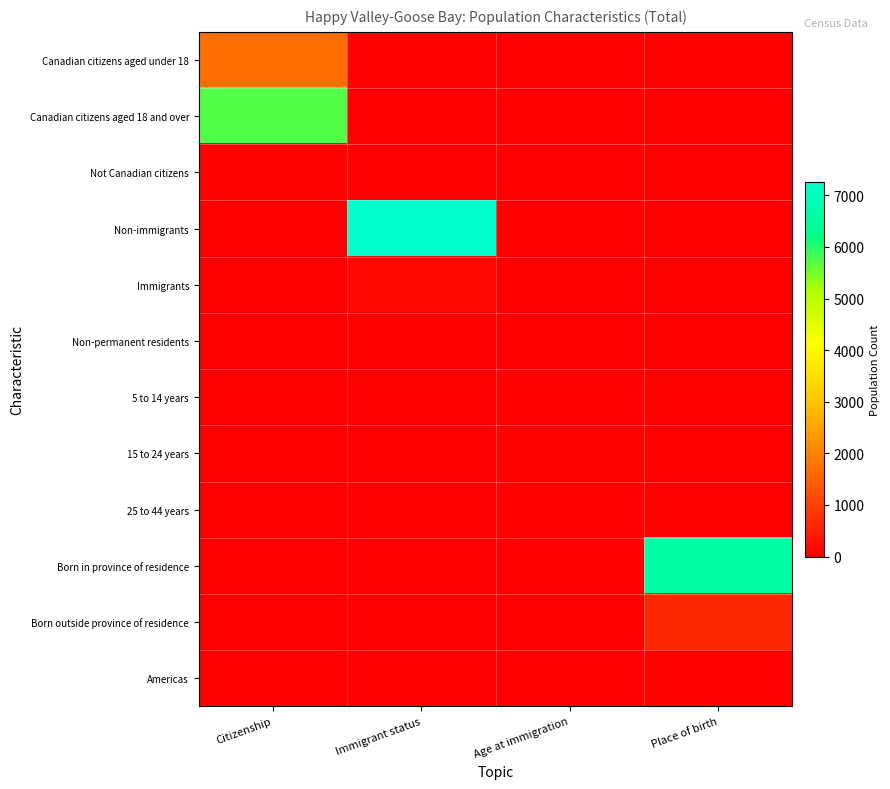

Rank the series at Citizenship from lowest to highest value.

Non-immigrants, Immigrants, Non-permanent residents, 5 to 14 years, 15 to 24 years, 25 to 44 years, Born in province of residence, Born outside province of residence, Americas, Not Canadian citizens, Canadian citizens aged under 18, Canadian citizens aged 18 and over